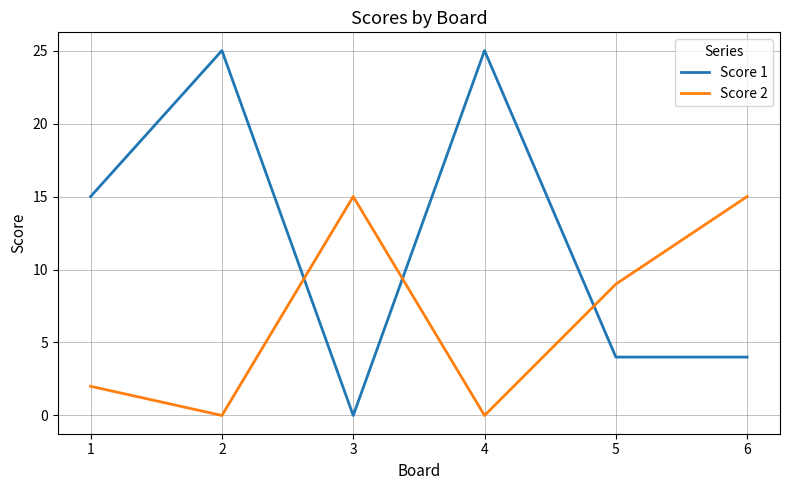

At which category does Score 1 reach its first local valley?

3